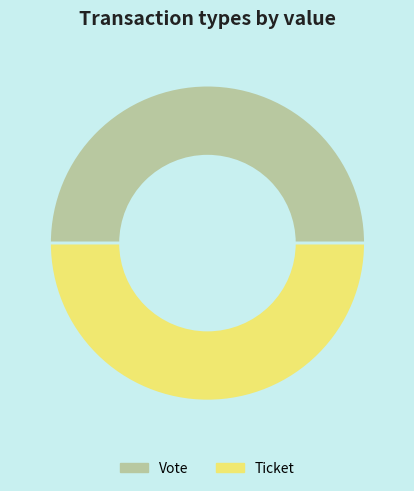

Count the number of slices in the pie.

2